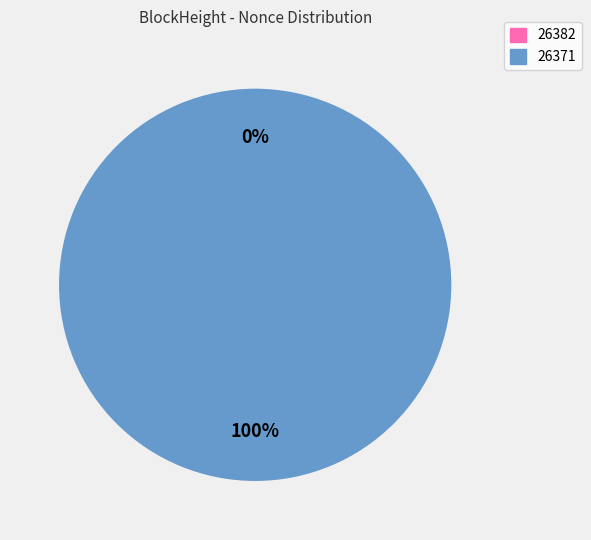

To the nearest percent, what percentage of the pie is 26371?

100%